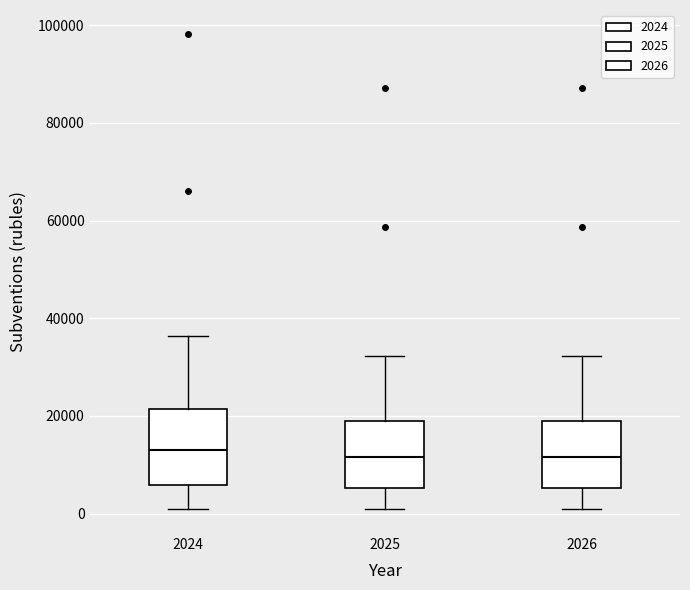

Reading left to right, read every box against the y-axis: the position of its median line, the range the box covers, and the ends of its whiskers. The values are not printed on the chart, so give them approximately, as read against the axis.

2024: median 12000, box 6000 to 22000, whiskers 2000 to 36000
2025: median 12000, box 6000 to 20000, whiskers 0 to 32000
2026: median 12000, box 6000 to 20000, whiskers 0 to 32000